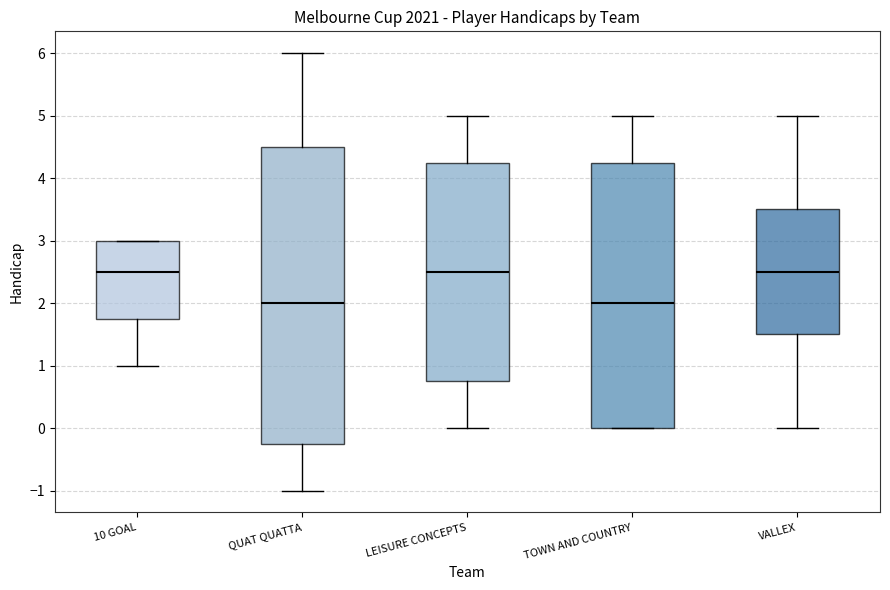

Reading left to right, transcribe this box plot: for each box, give where its median line is, the range the box spans, and where its two whiskers end, as read against the y-axis. The values are not printed on the chart, so give them approximately, as read against the axis.

10 GOAL: median 2.5, box 1.8 to 3.0, whiskers 1.0 to 3.0
QUAT QUATTA: median 2.0, box -0.2 to 4.5, whiskers -1.0 to 6.0
LEISURE CONCEPTS: median 2.5, box 0.8 to 4.3, whiskers 0.0 to 5.0
TOWN AND COUNTRY: median 2.0, box 0.0 to 4.3, whiskers 0.0 to 5.0
VALLEX: median 2.5, box 1.5 to 3.5, whiskers 0.0 to 5.0